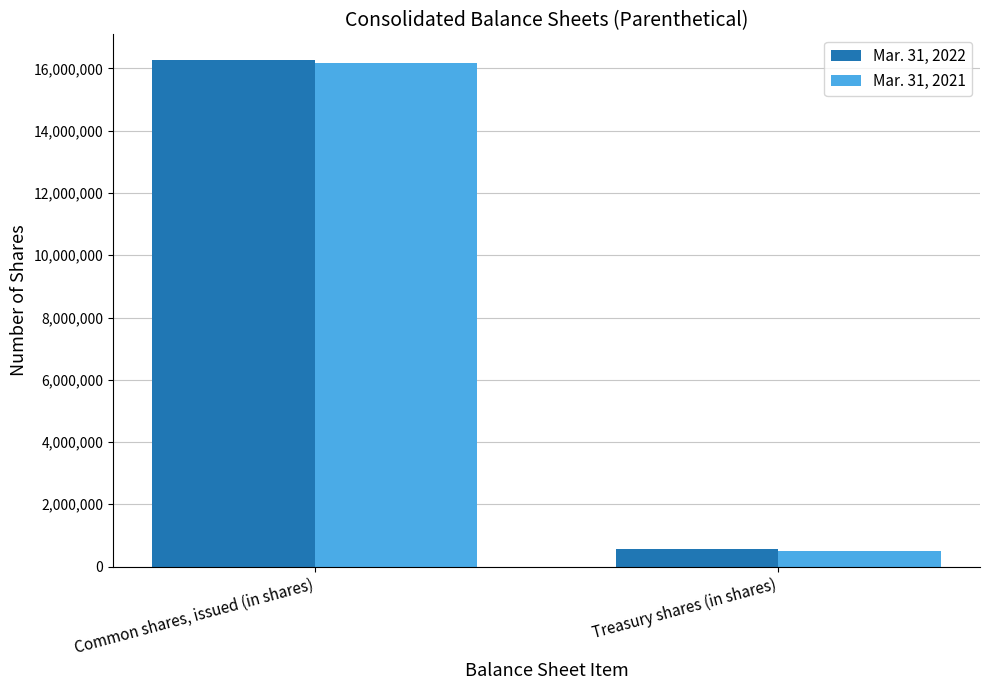

Is it true that Mar. 31, 2022 equals 4924302 at Common shares, issued (in shares)?

False